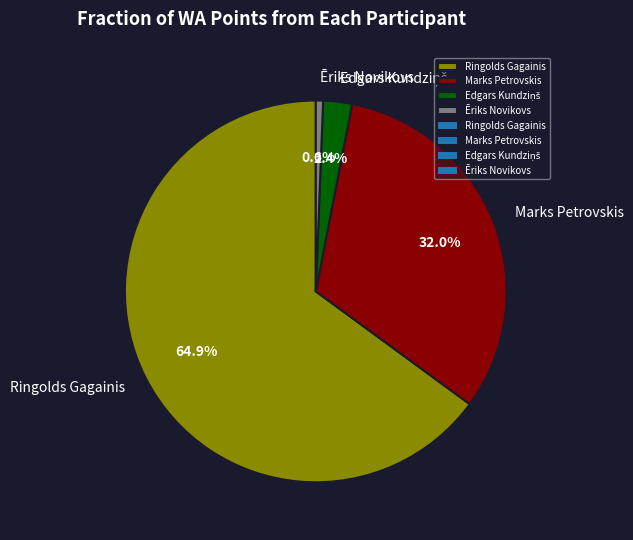

Does Ringolds Gagainis represent more than half of the total?

Yes